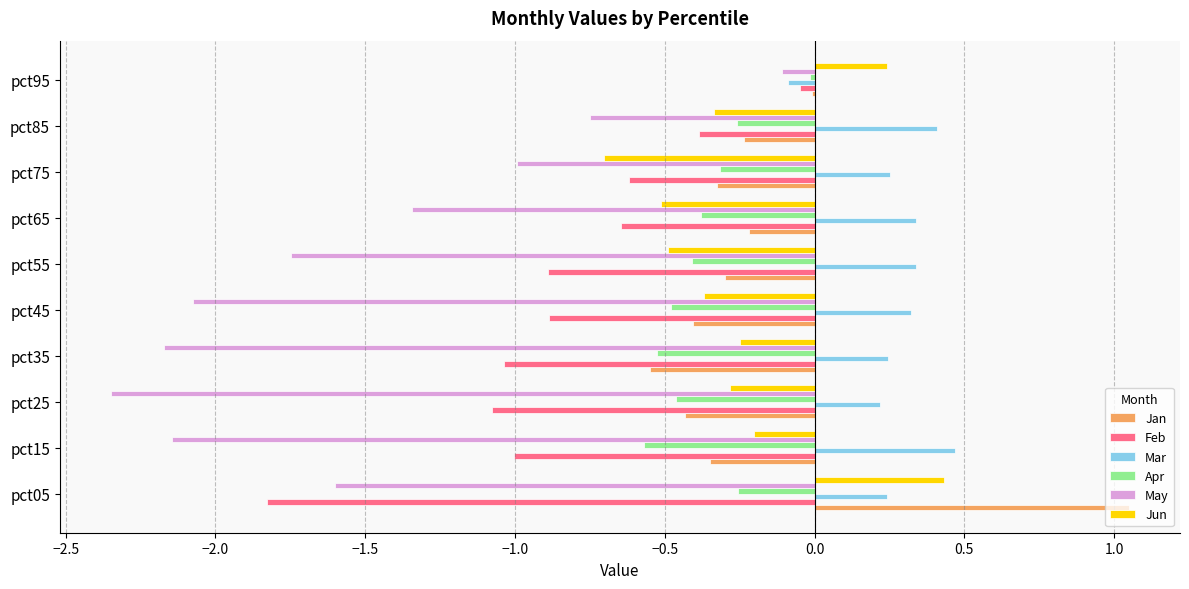

Which series has the largest total across all categories?

Mar